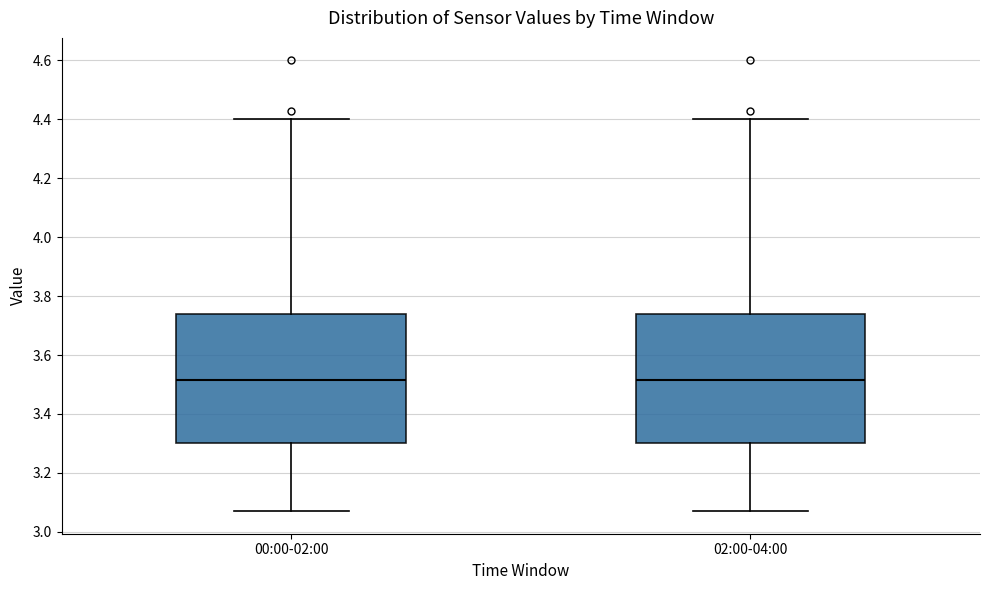

Where is the upper edge of the box for 00:00-02:00 on the y-axis? The values are not printed on the chart, so give them approximately, as read against the axis.

3.74